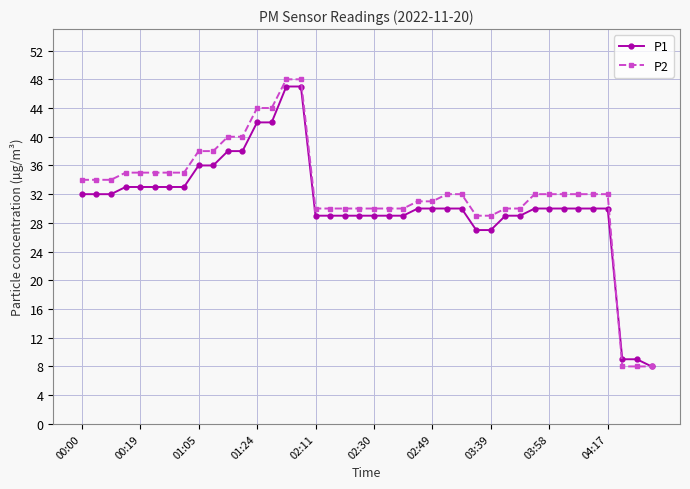

What is the greatest value displayed?

48